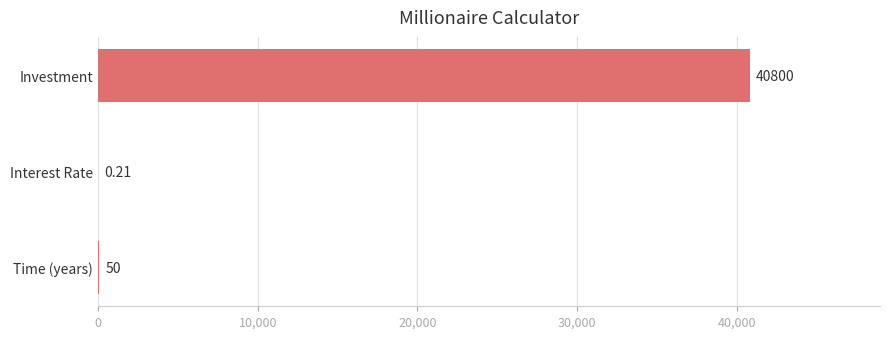

Are the bars grouped side by side (vs. stacked)?

No